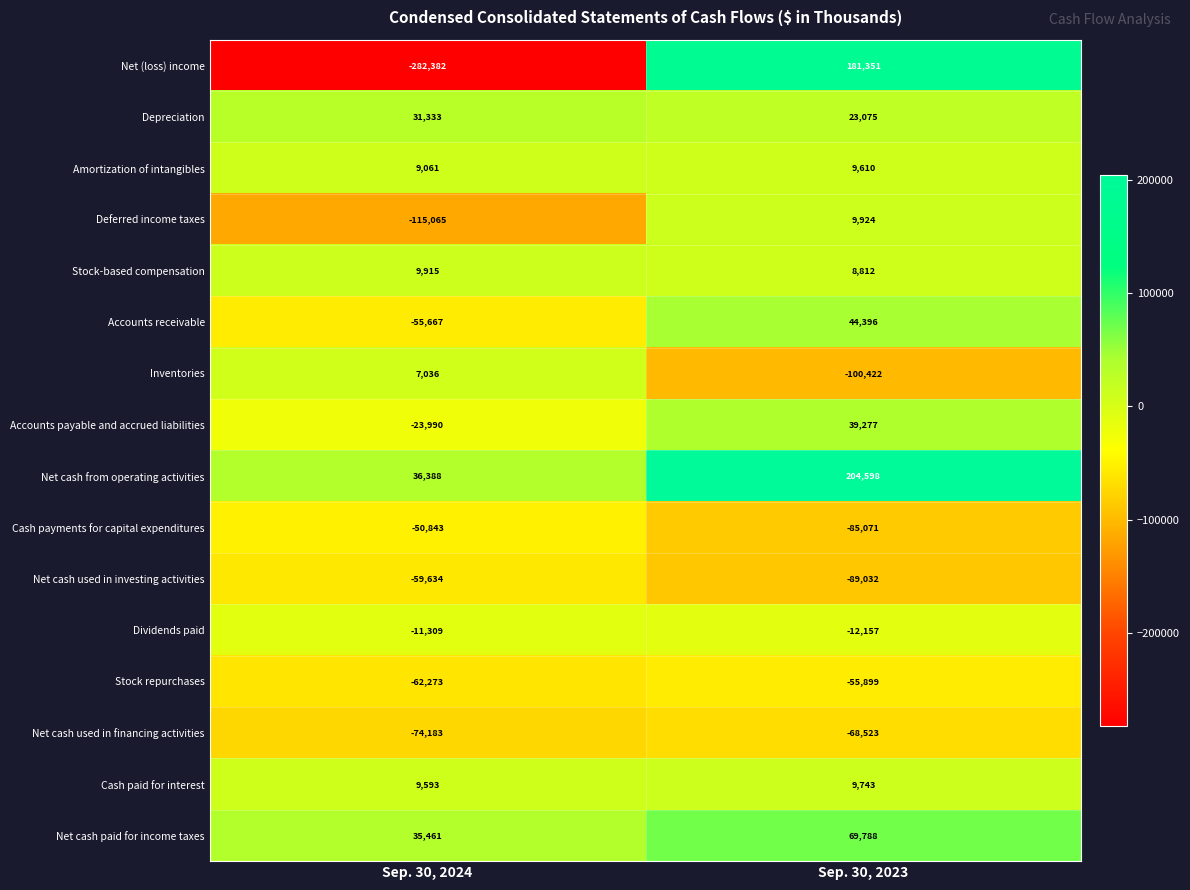

How many values in Deferred income taxes are above zero?

1